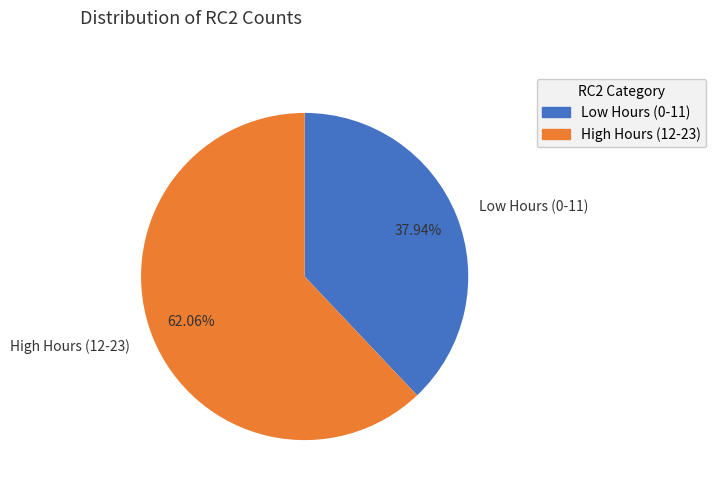

Is there a majority slice in this chart?

Yes